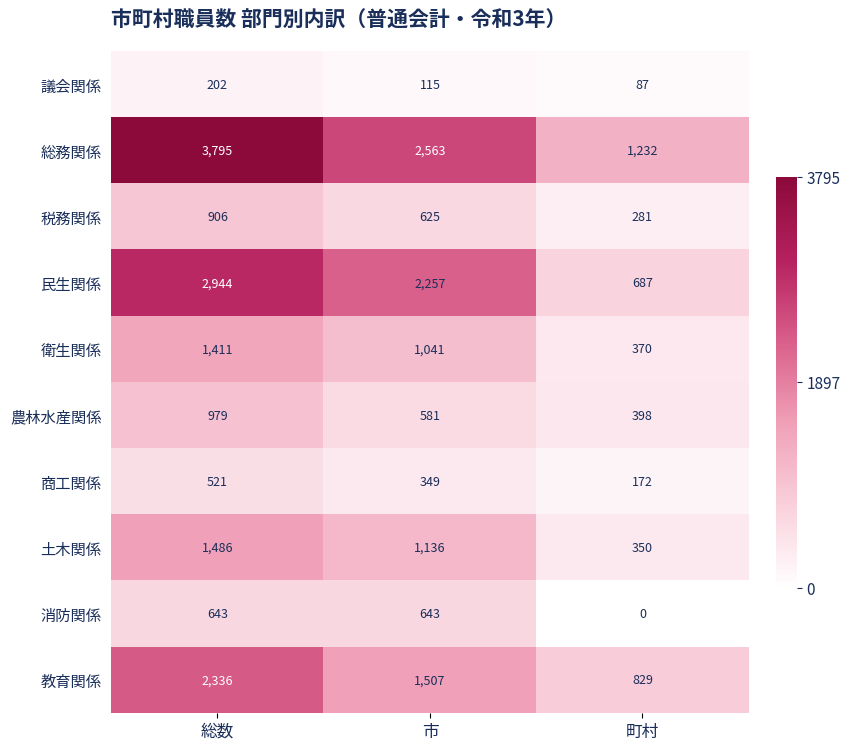

Where does the 農林水産関係 series first go above 581?

総数